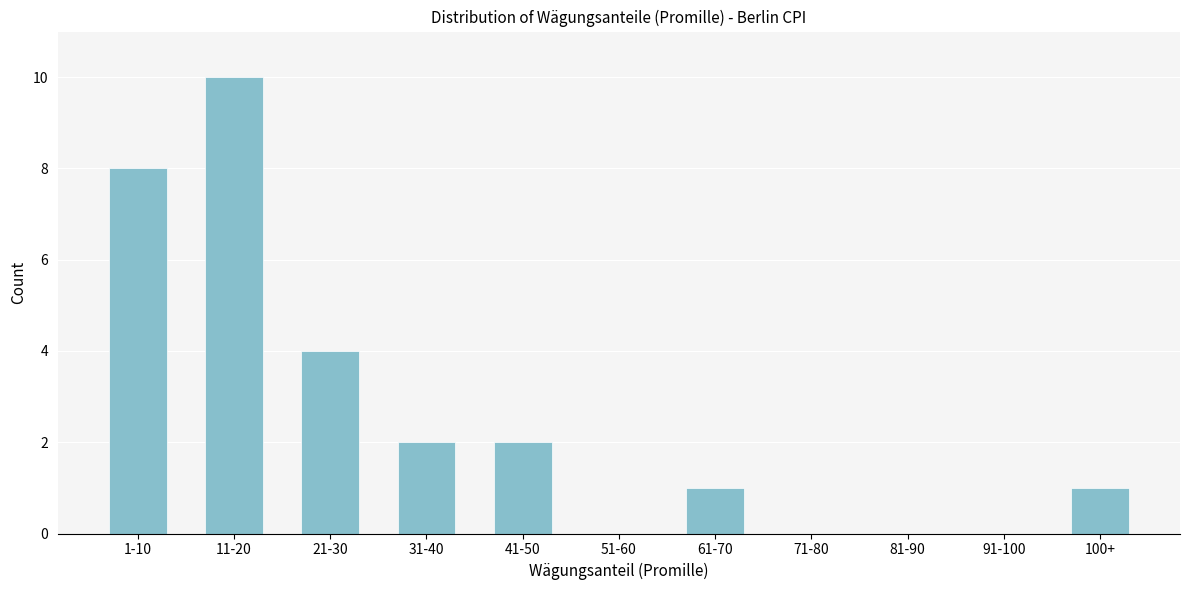

Reading right to left, extract all data points from this chart.

100+=1	91-100=0	81-90=0	71-80=0	61-70=1	51-60=0	41-50=2	31-40=2	21-30=4	11-20=10	1-10=8